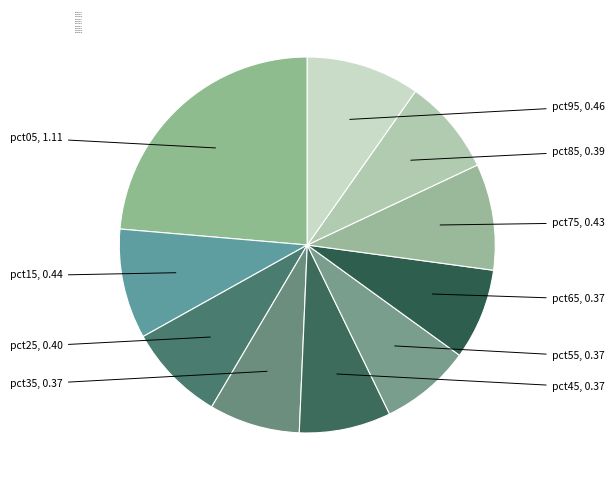

Combined, do pct15 and pct55 account for over 50%?

No